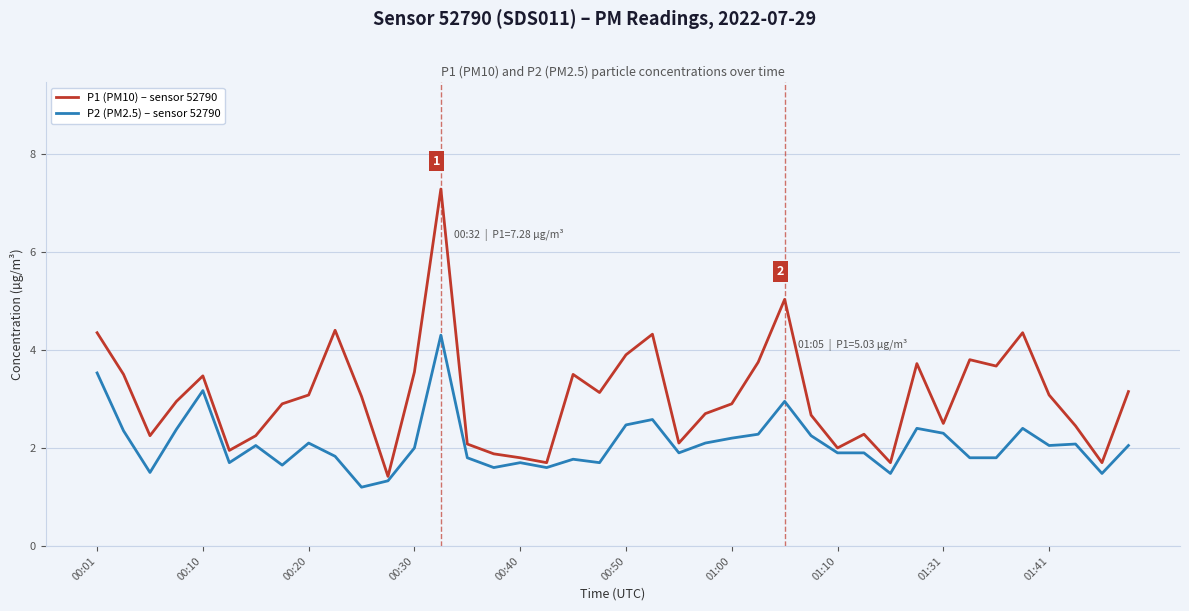

List the series in order of their overall mean, lowest first.

P2 (PM2.5) – sensor 52790, P1 (PM10) – sensor 52790